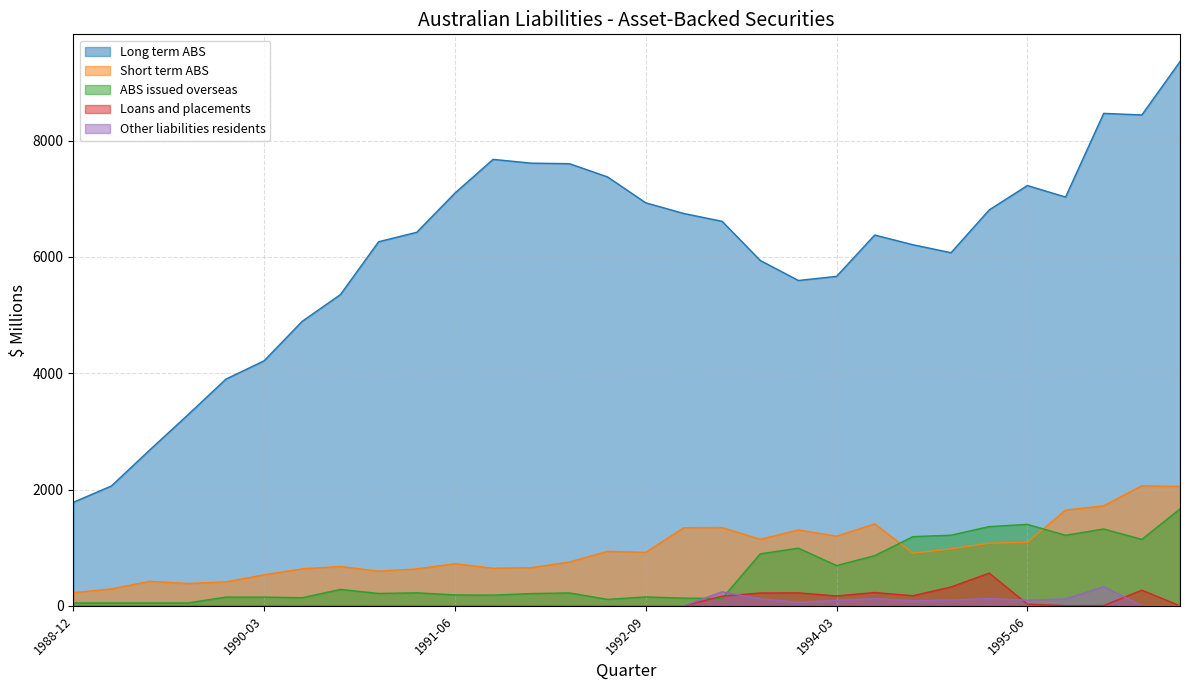

At which label is Loans and placements closest to 281?

1996-03